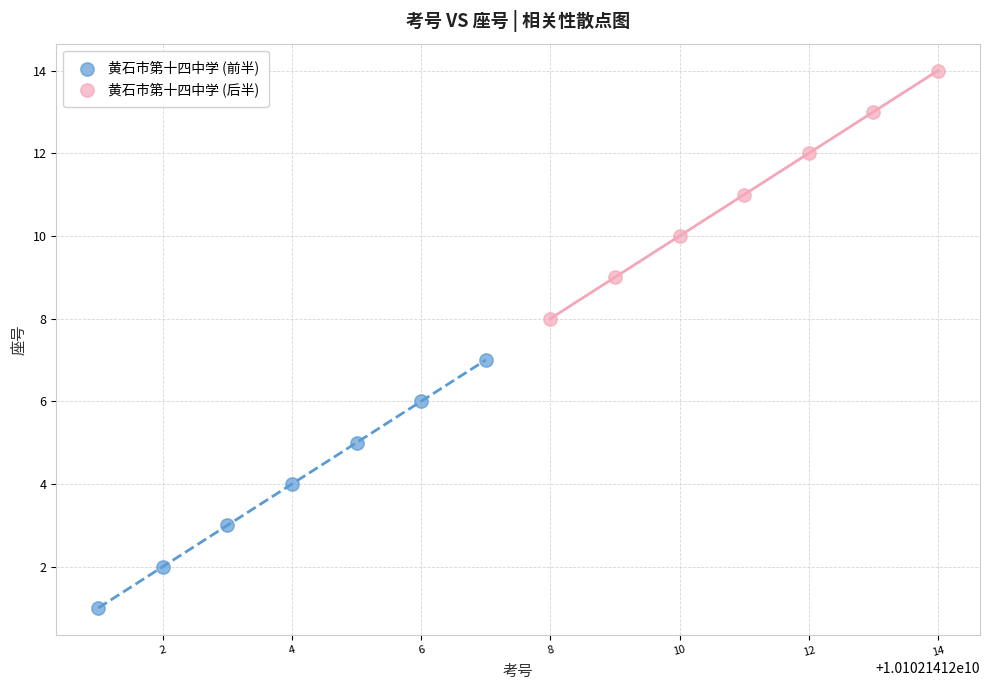

Which series reaches the minimum Y coordinate?

黄石市第十四中学 (前半)